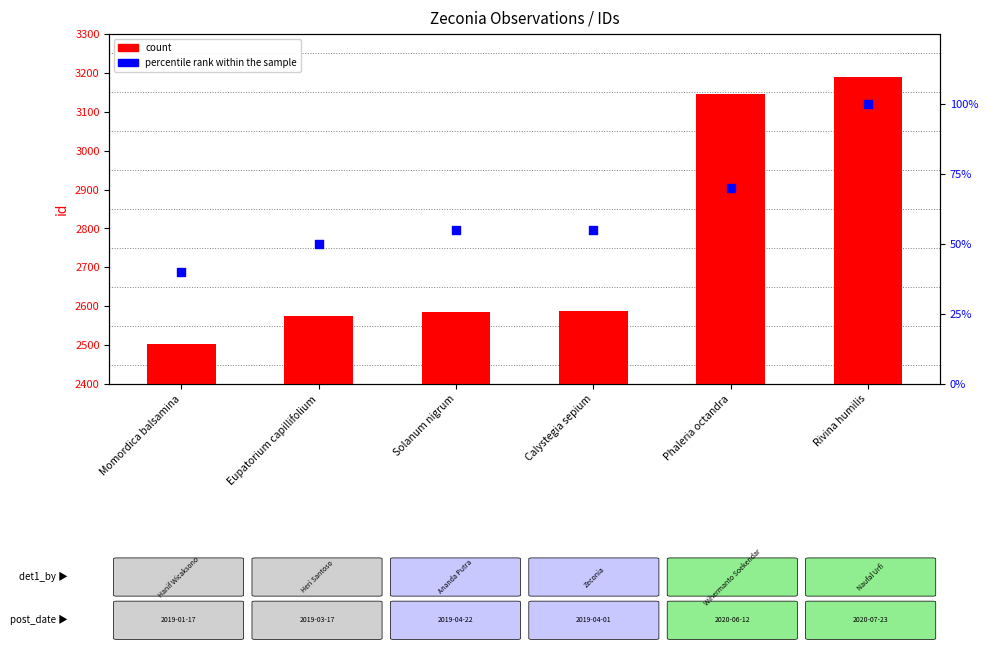

What are all the series names shown in the legend?

count, percentile rank within the sample